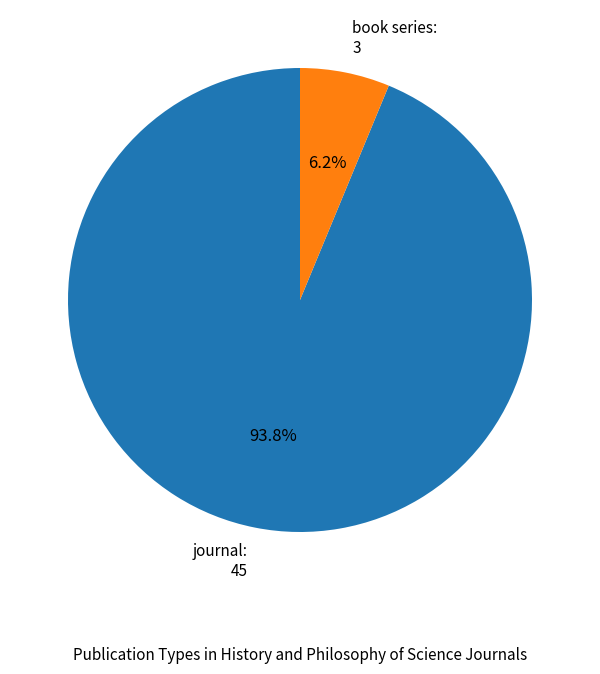

Which category accounts for the majority?

journal